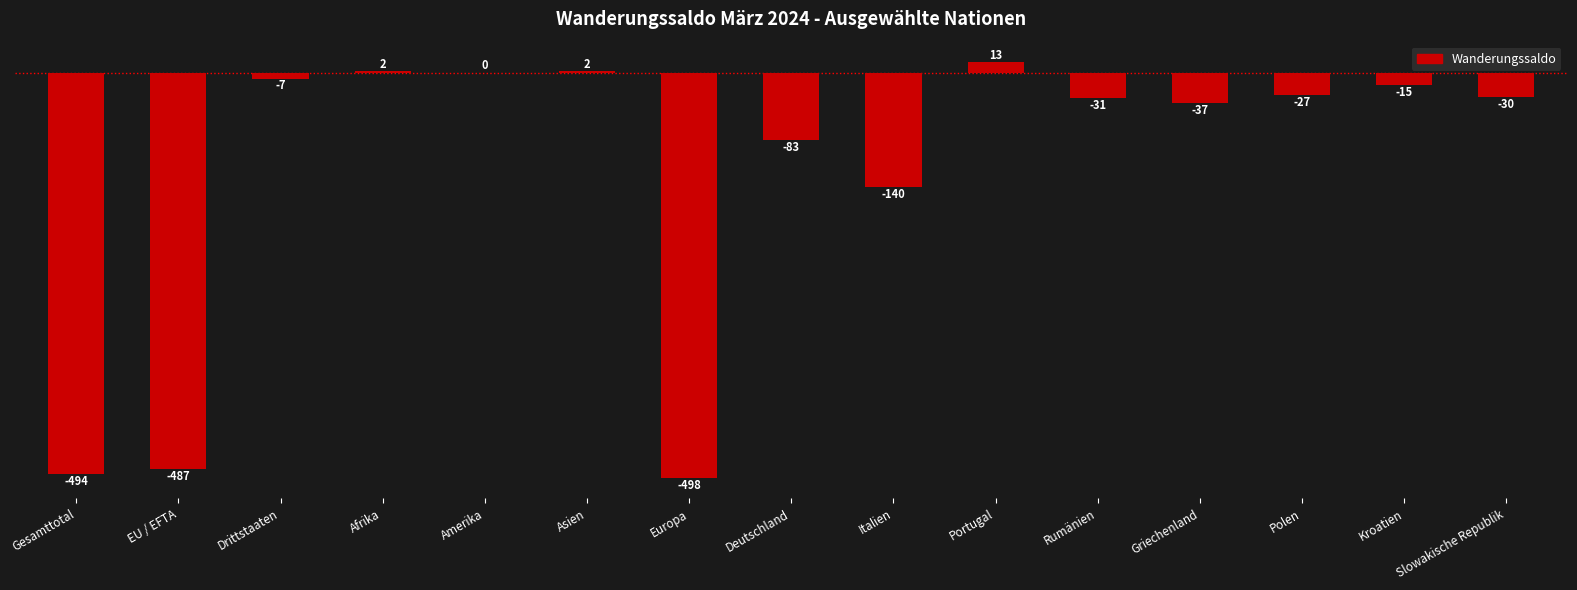

The chart shows a value of -498 at Europa. True or false?

True